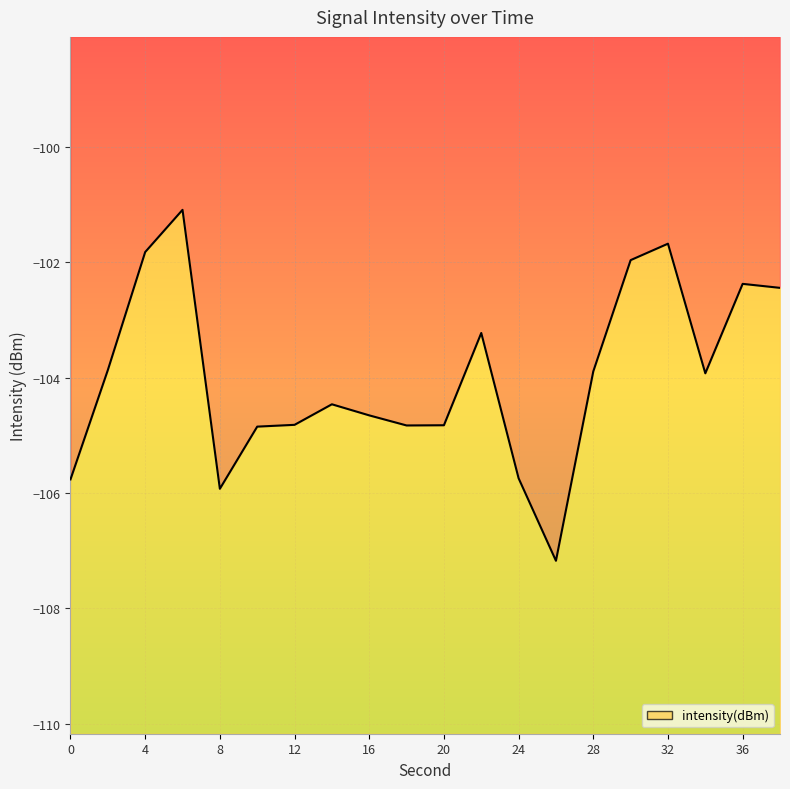

Rank the categories by value from highest to lowest.

6, 32, 4, 30, 36, 38, 22, 2, 28, 34, 14, 16, 12, 20, 18, 10, 24, 0, 8, 26